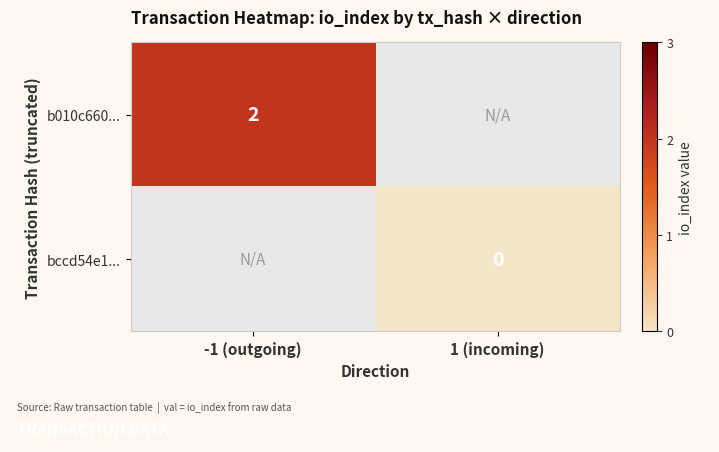

The b010c660... series shows 2 at -1 (outgoing). True or false?

True